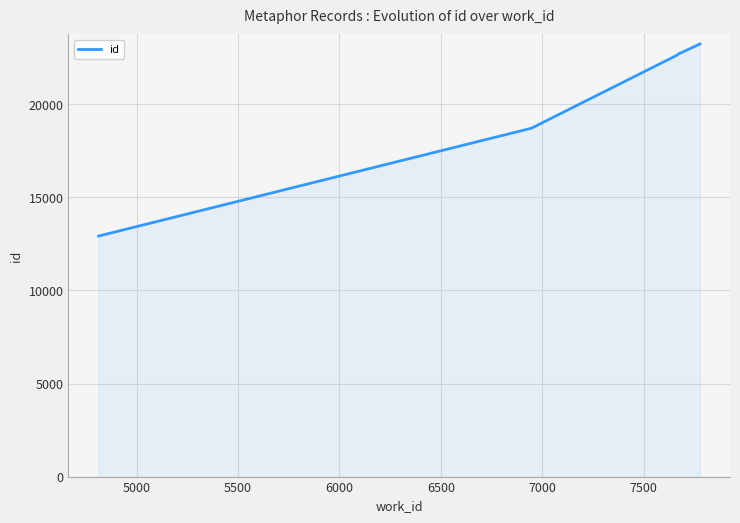

What is the maximum value shown in the chart?

23242.0